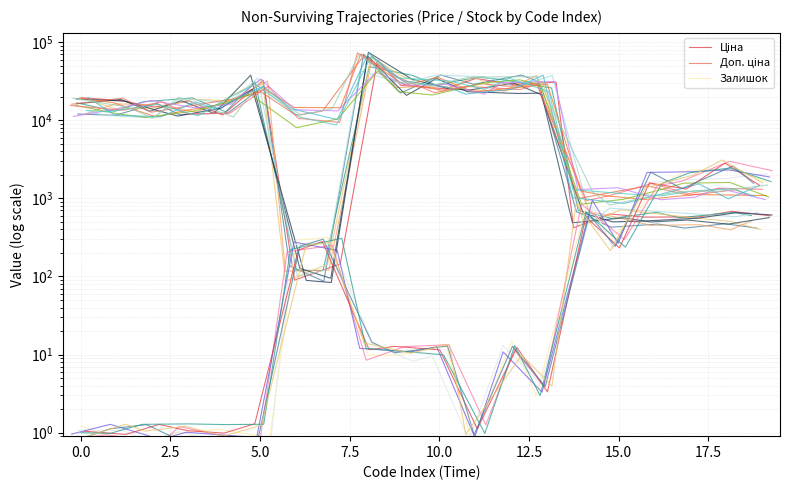

True or false: Ціна has a value of 575.3 at 16.

True